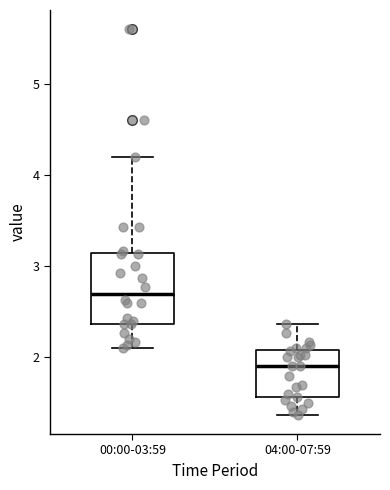

Reading left to right, transcribe this box plot: for each box, give where its median line is, the range the box spans, and where its two whiskers end, as read against the y-axis. The values are not printed on the chart, so give them approximately, as read against the axis.

00:00-03:59: median 2.7, box 2.4 to 3.1, whiskers 2.1 to 4.2
04:00-07:59: median 1.9, box 1.6 to 2.1, whiskers 1.4 to 2.4